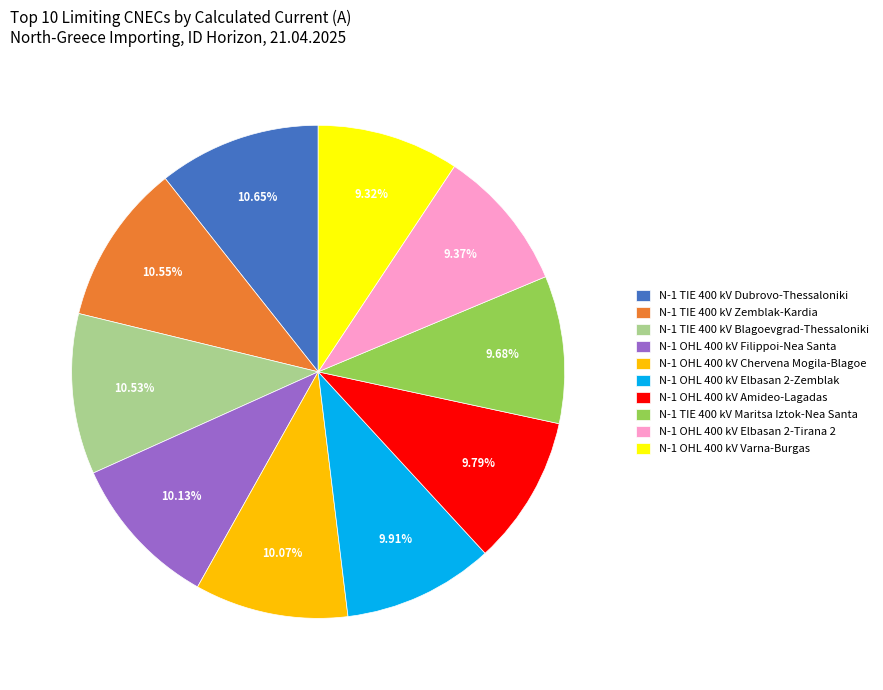

Approximately how many times larger is the value at N-1 OHL 400 kV Varna-Burgas compared to N-1 OHL 400 kV Amideo-Lagadas?

1.0